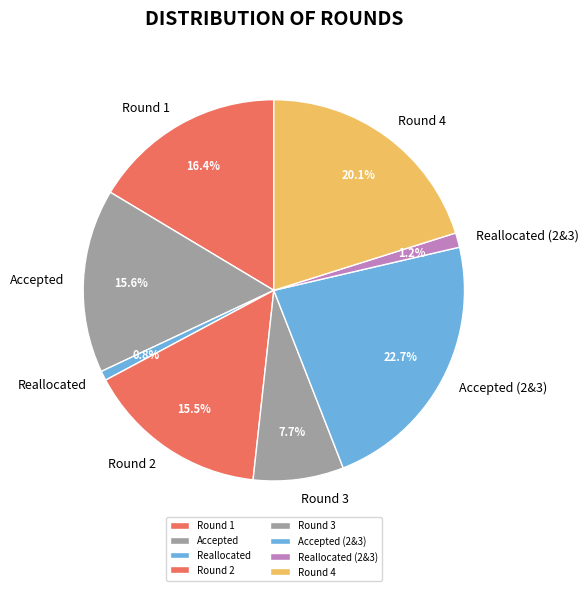

Is there a majority slice in this chart?

No